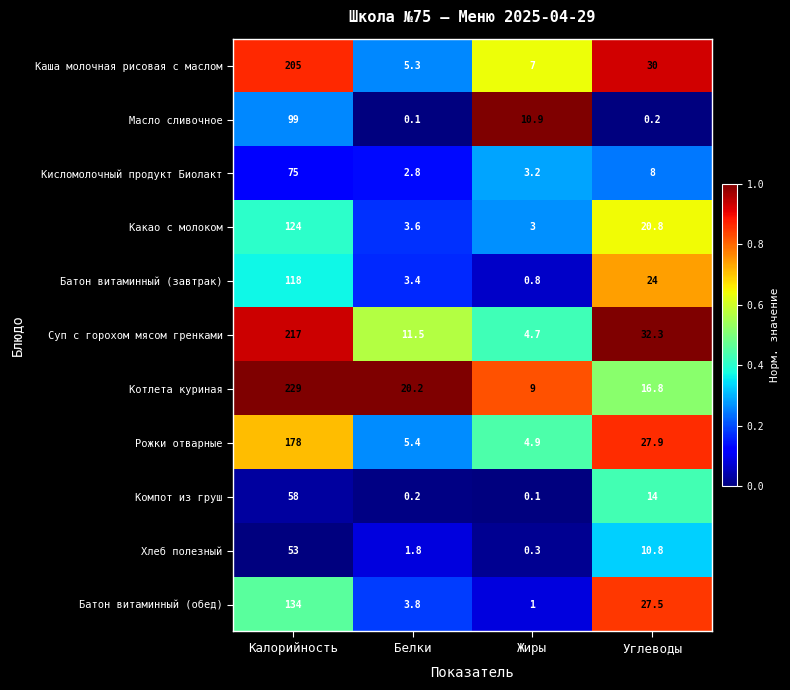

What is the total value across all series at Белки?

58.1